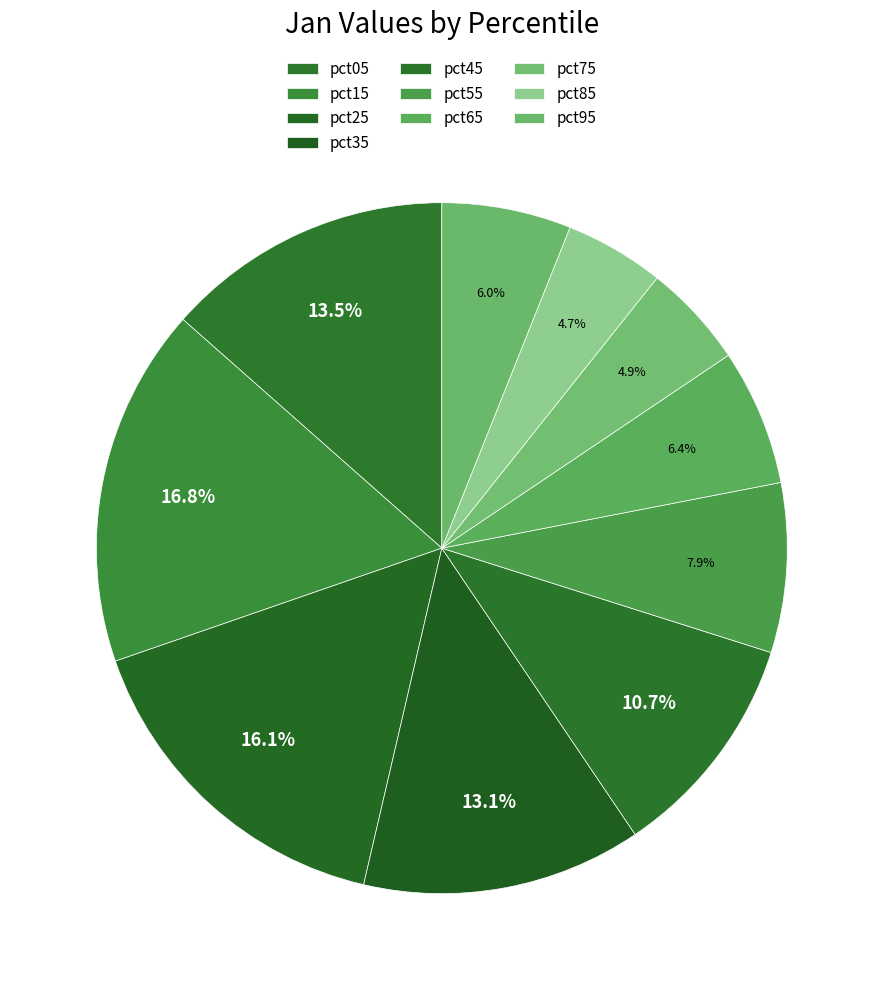

How many segments does this pie chart have?

10